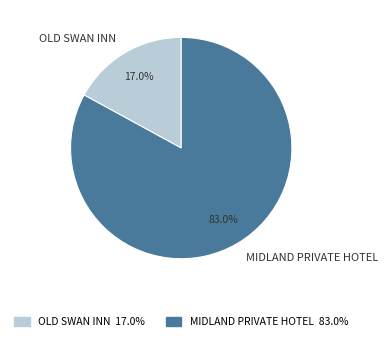

How many segments does this pie chart have?

2